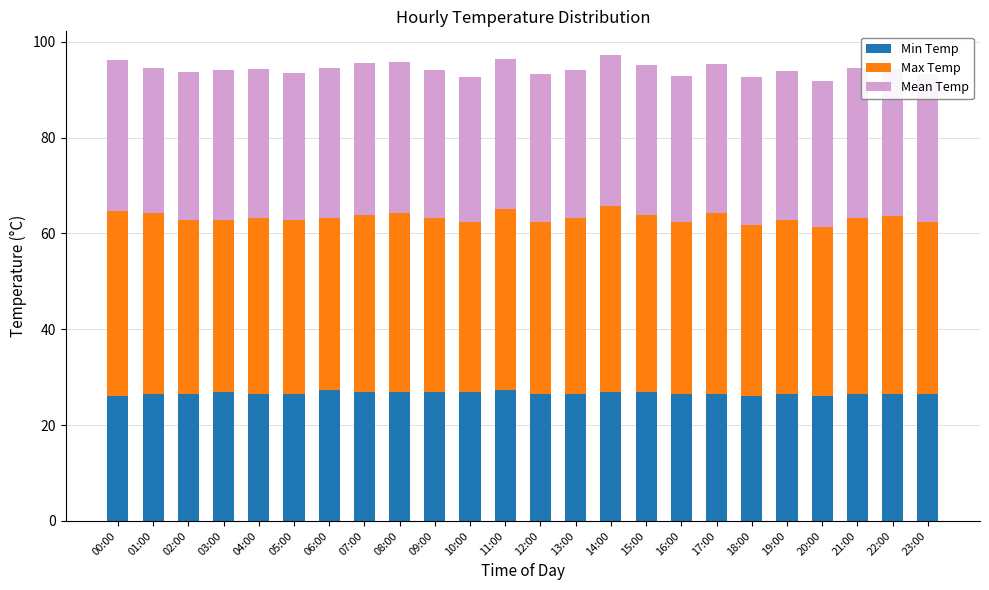

The value of Min Temp at 21:00 is 26.5. True or false?

True